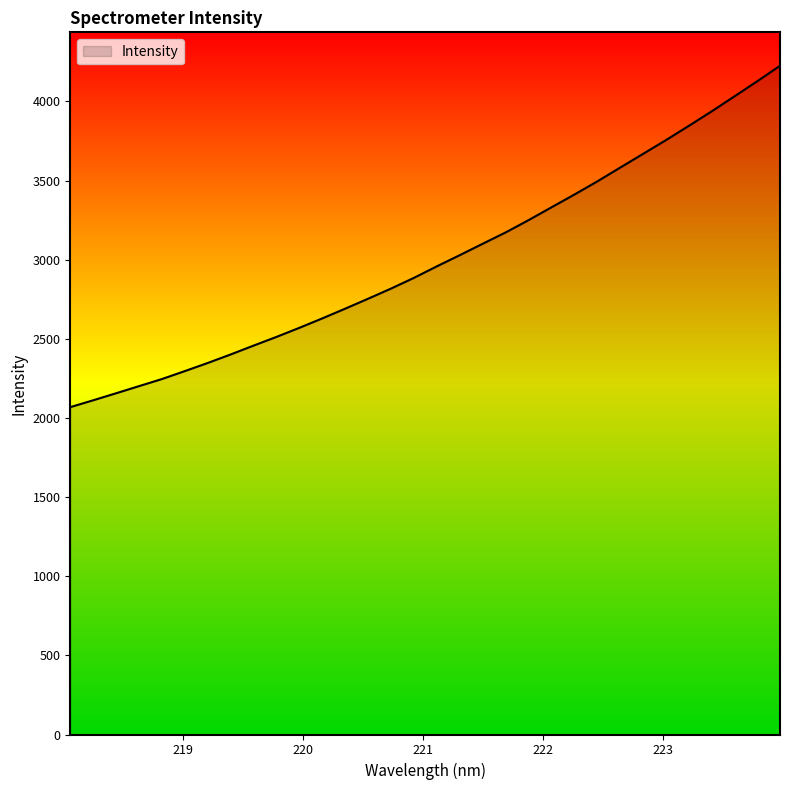

What is the smallest value displayed?

2068.4